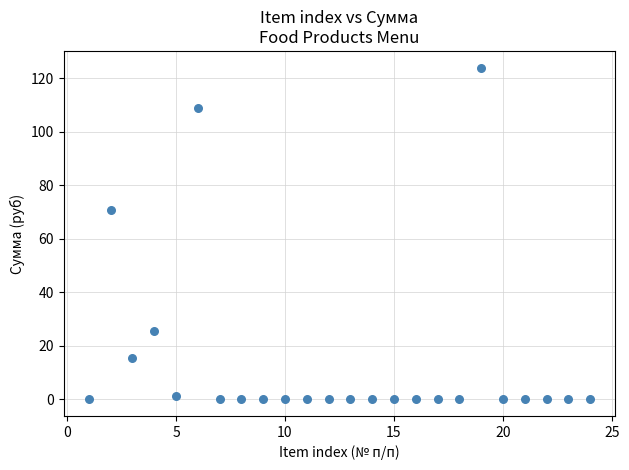

What Y value in the scatter plot is closest to 62?

70.9